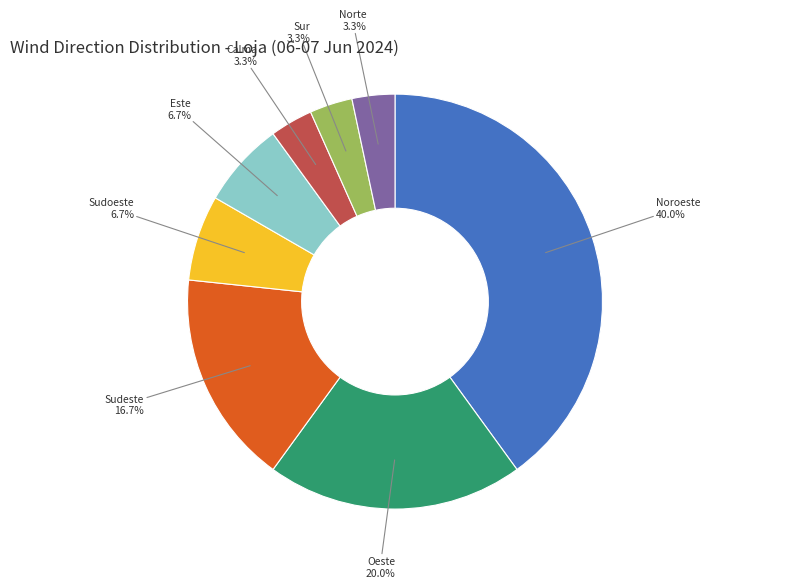

Is there a majority slice in this chart?

No